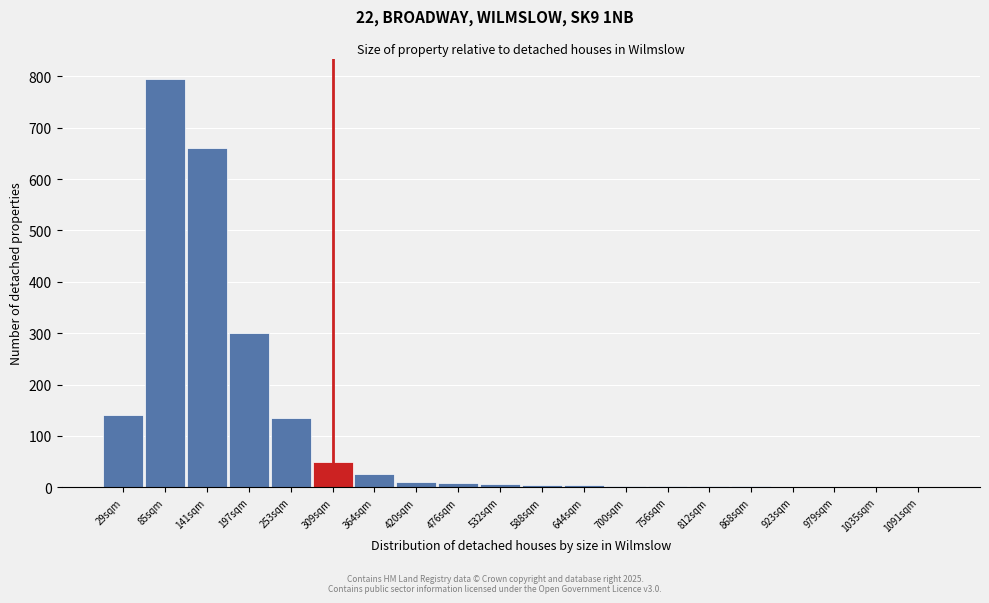

The value at 253sqm is 135. True or false?

True